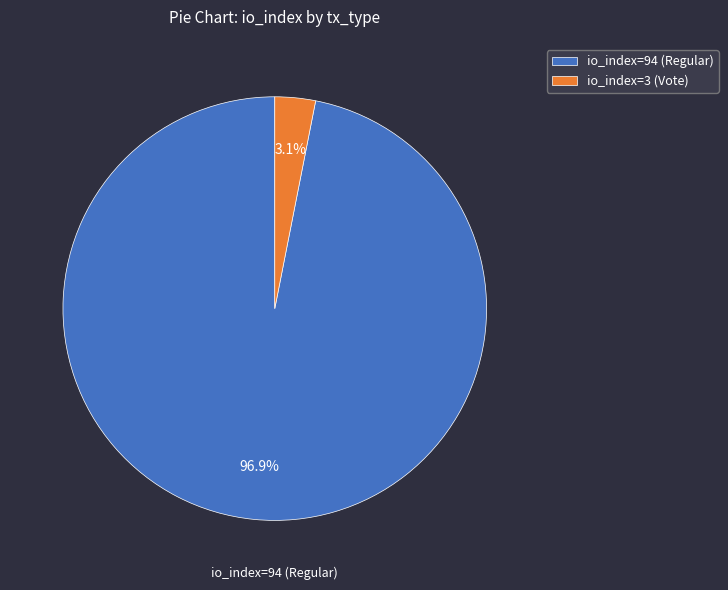

True or false: io_index=3 (Vote) accounts for 3% of the total.

True